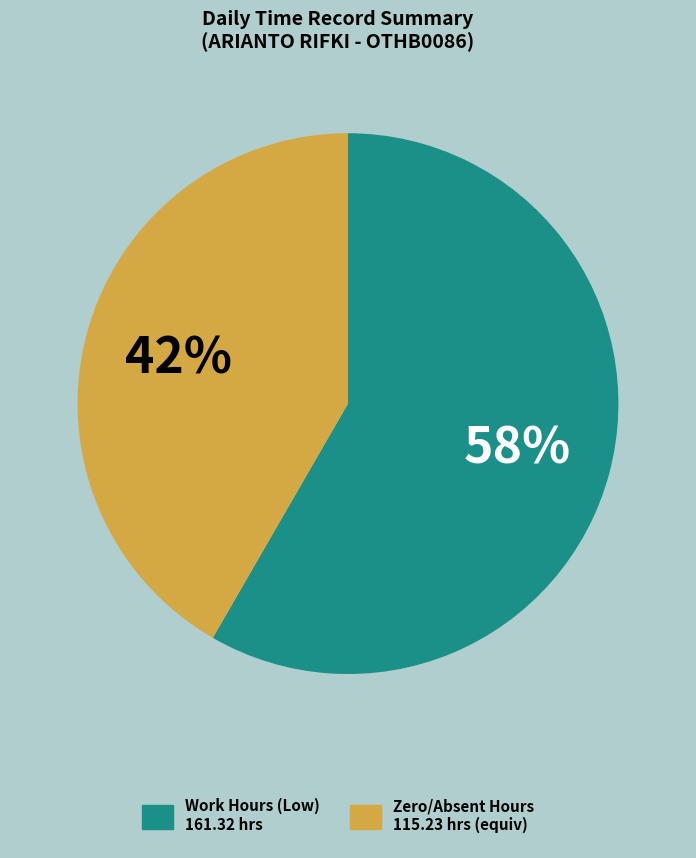

Do Zero/Absent Hours 115.23 hrs (equiv) and Work Hours (Low) 161.32 hrs together represent more than half of the pie?

Yes